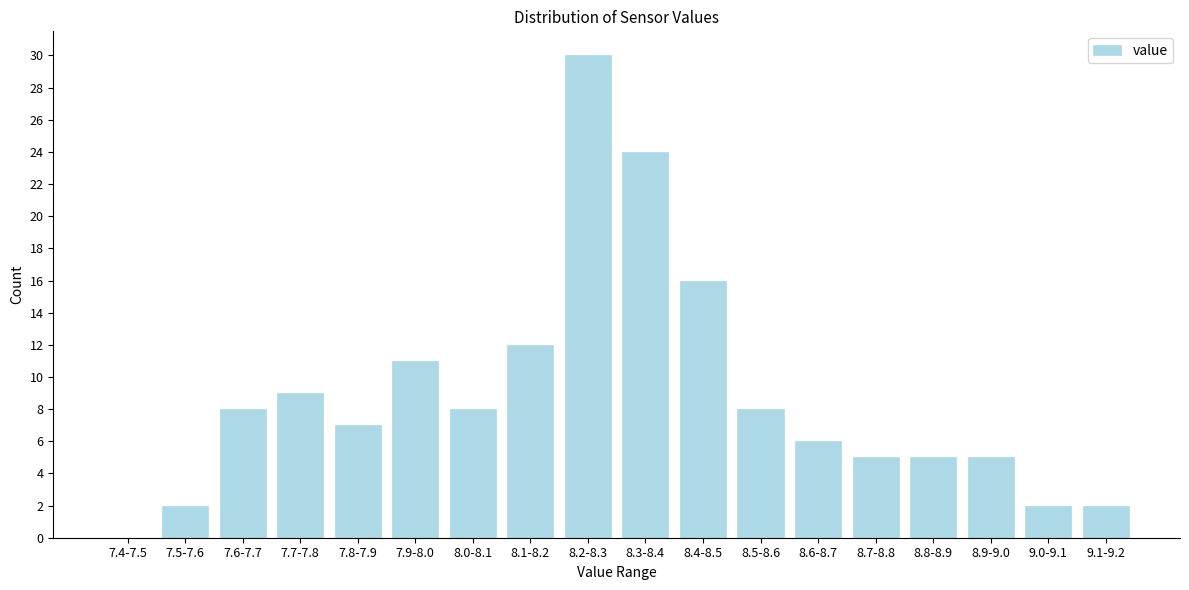

Reading left to right, transcribe all the data shown in this chart.

7.4-7.5=0	7.5-7.6=2	7.6-7.7=8	7.7-7.8=9	7.8-7.9=7	7.9-8.0=11	8.0-8.1=8	8.1-8.2=12	8.2-8.3=30	8.3-8.4=24	8.4-8.5=16	8.5-8.6=8	8.6-8.7=6	8.7-8.8=5	8.8-8.9=5	8.9-9.0=5	9.0-9.1=2	9.1-9.2=2